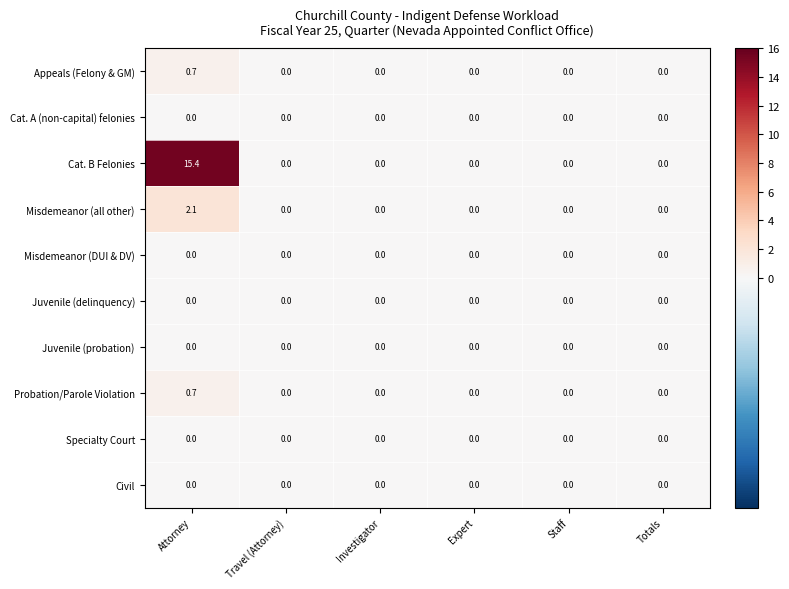

Which series has the widest spread of values?

Cat. B Felonies